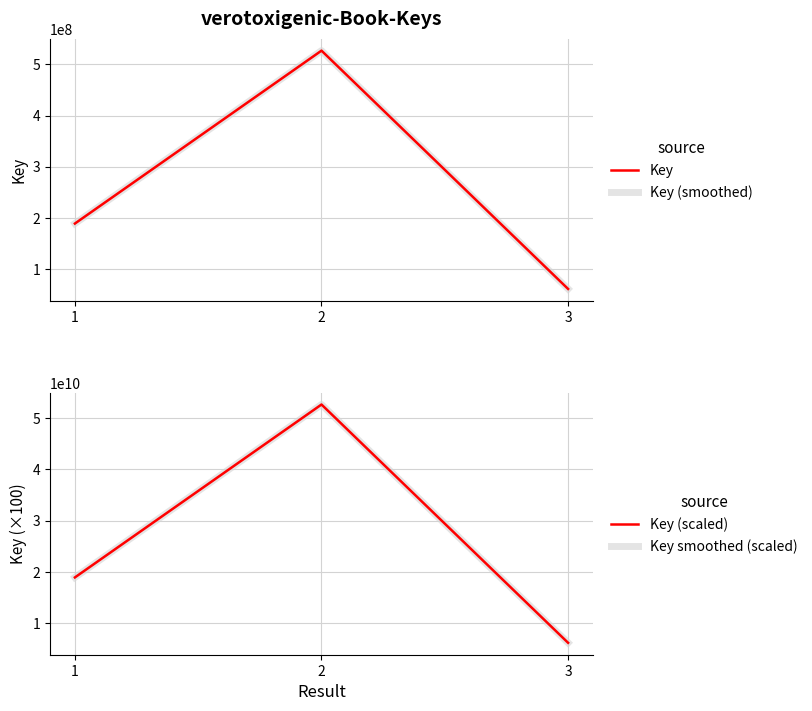

Reading right to left, list all the values displayed in this chart.

Key: 61616051	526775827	189262416
Key (smoothed): 61616051	526775827	189262416
Key (scaled): 6161605100	52677582700	18926241600
Key smoothed (scaled): 6161605100	52677582700	18926241600